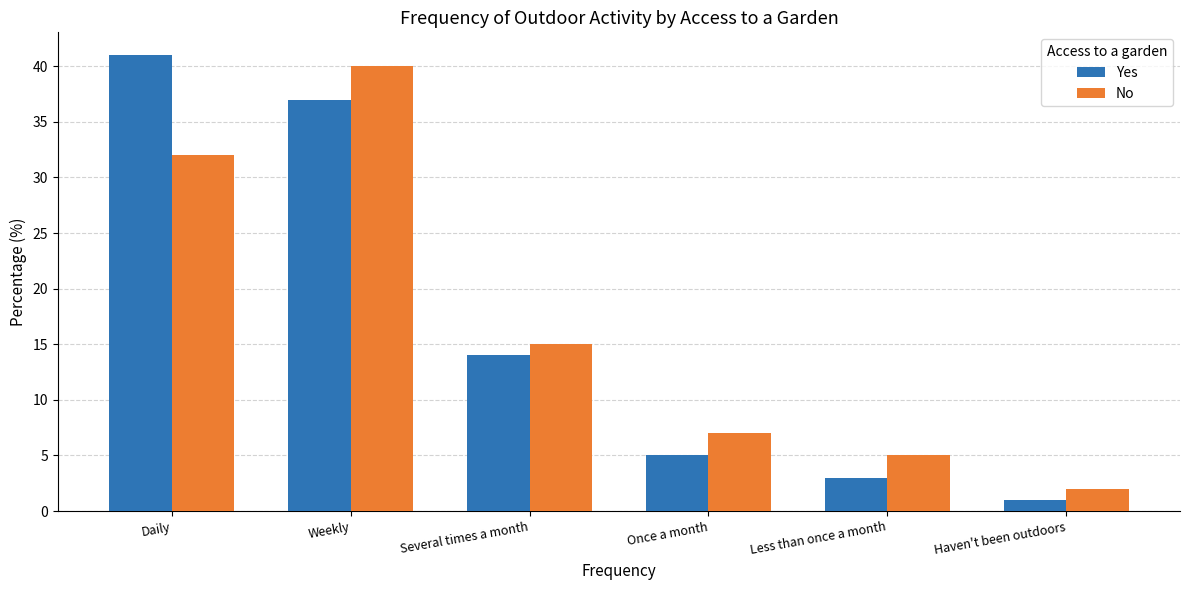

At which label does Yes first exceed 14?

Daily